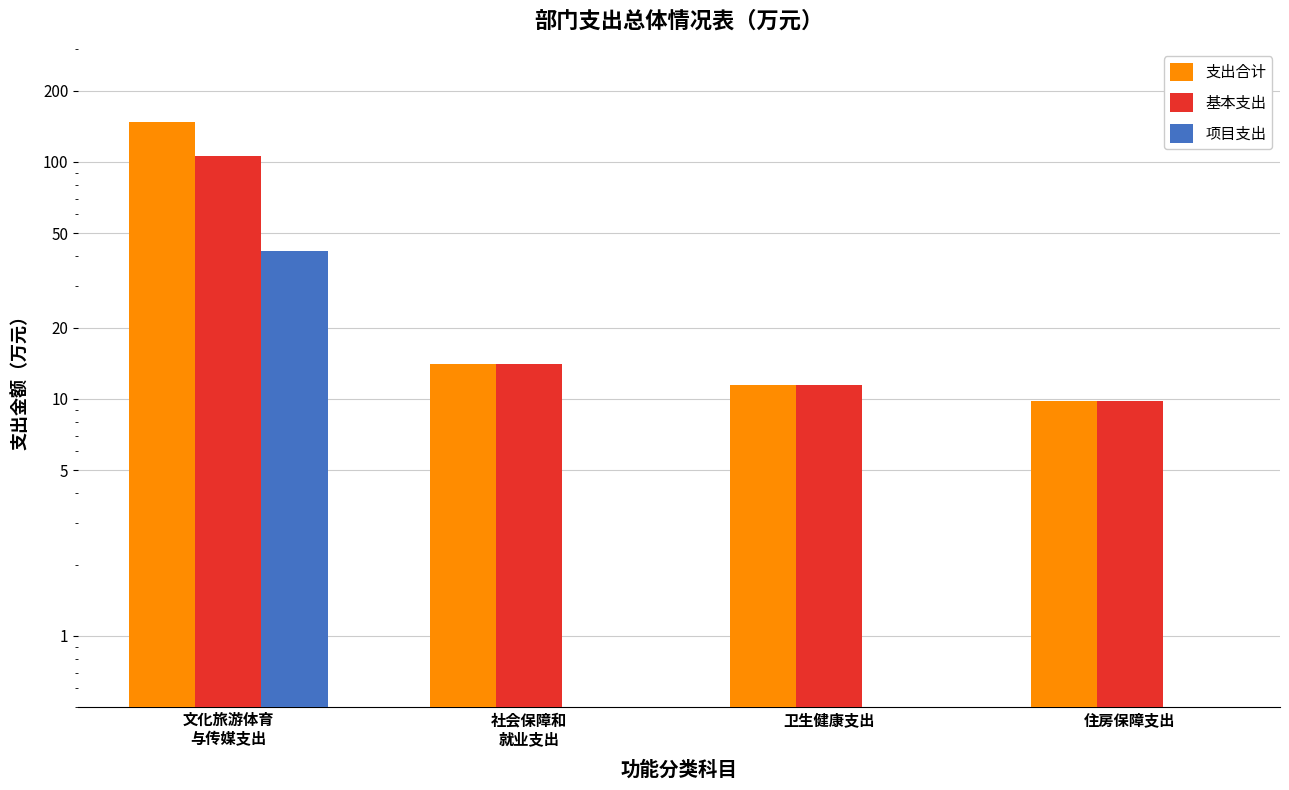

Is the value of 基本支出 at 文化旅游体育
与传媒支出 greater than the value of 项目支出 at 文化旅游体育
与传媒支出?

Yes